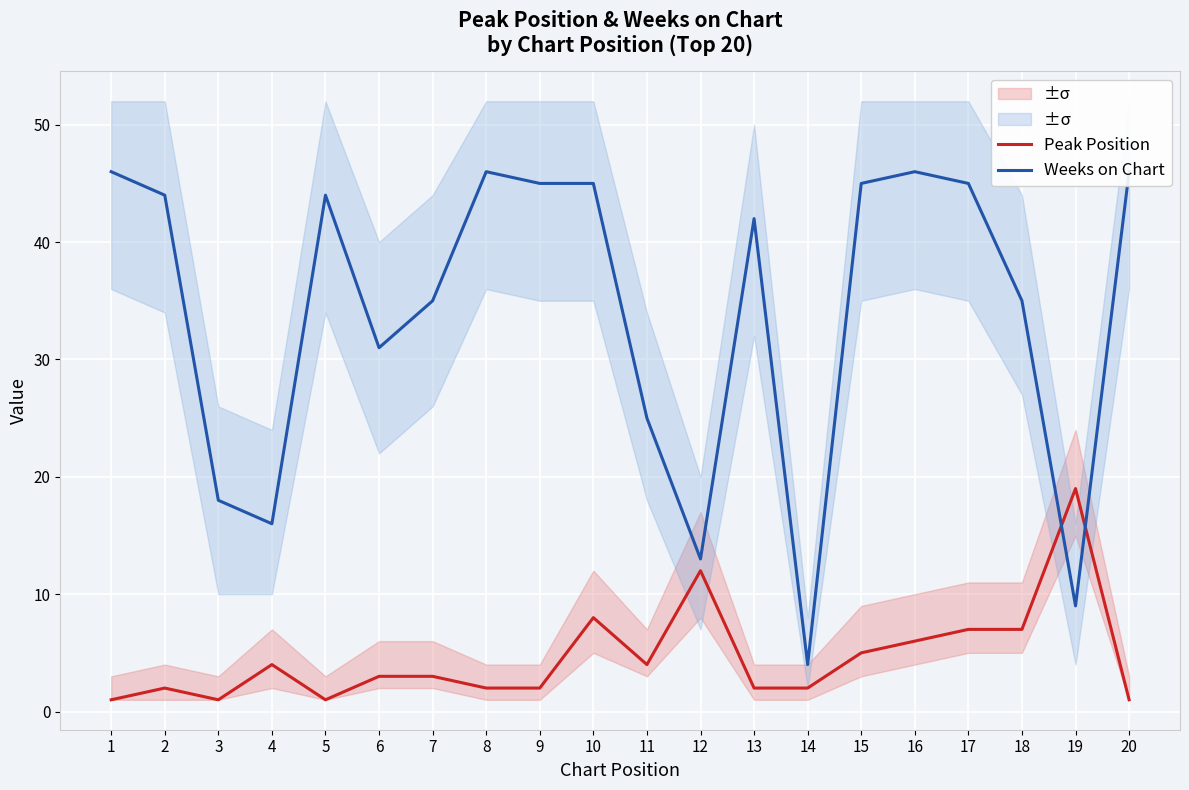

True or false: Weeks on Chart has a value of 45 at 9.

True